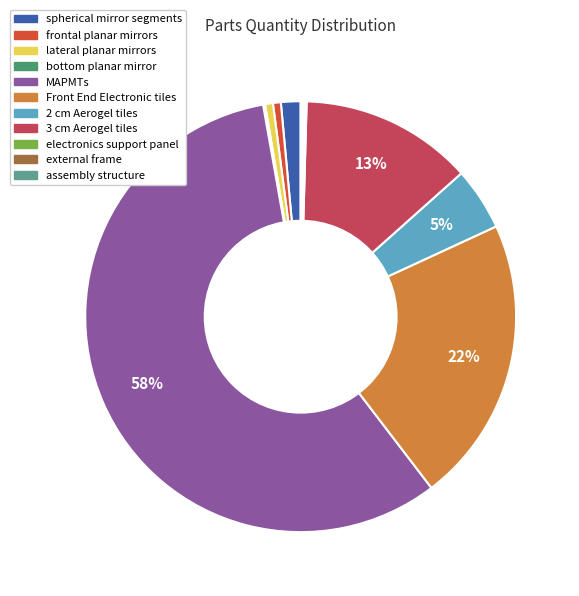

Is the sum of 2 cm Aerogel tiles and frontal planar mirrors greater than half?

No